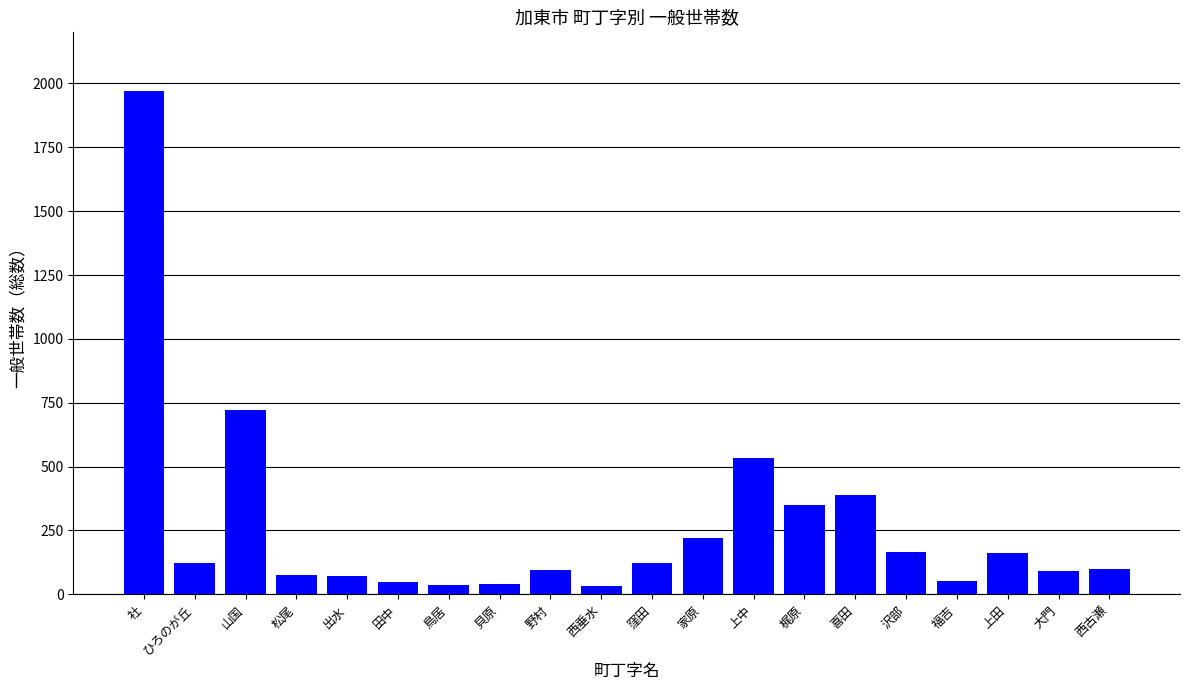

Does the chart contain any negative values?

No